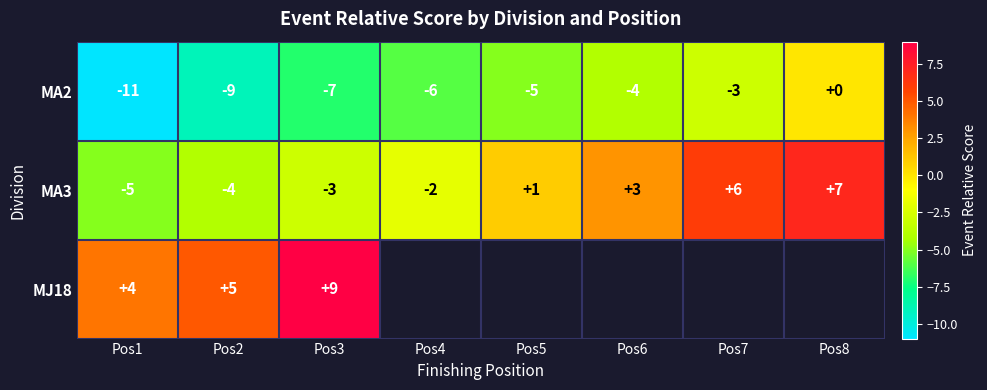

Is it true that MA2 equals 0 at Pos8?

True